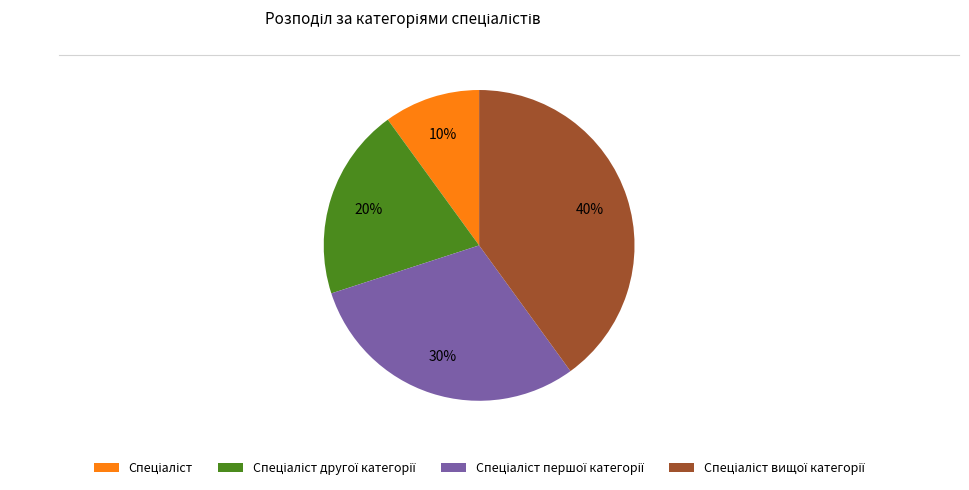

To the nearest percent, what is the average slice percentage?

25%